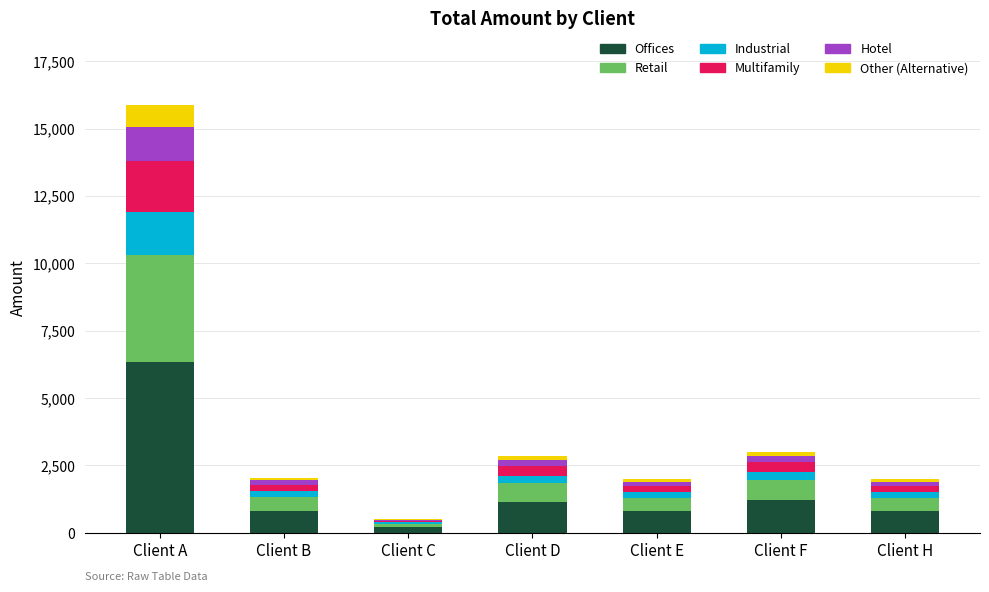

At which label does Offices reach its peak?

Client A